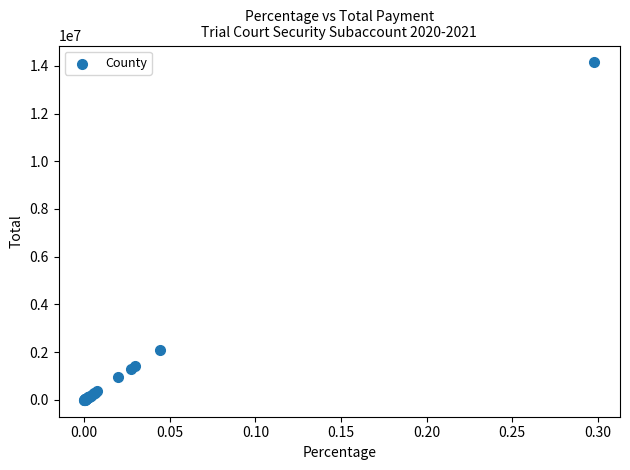

What Y value in the scatter plot is closest to 7072464?

2094279.6